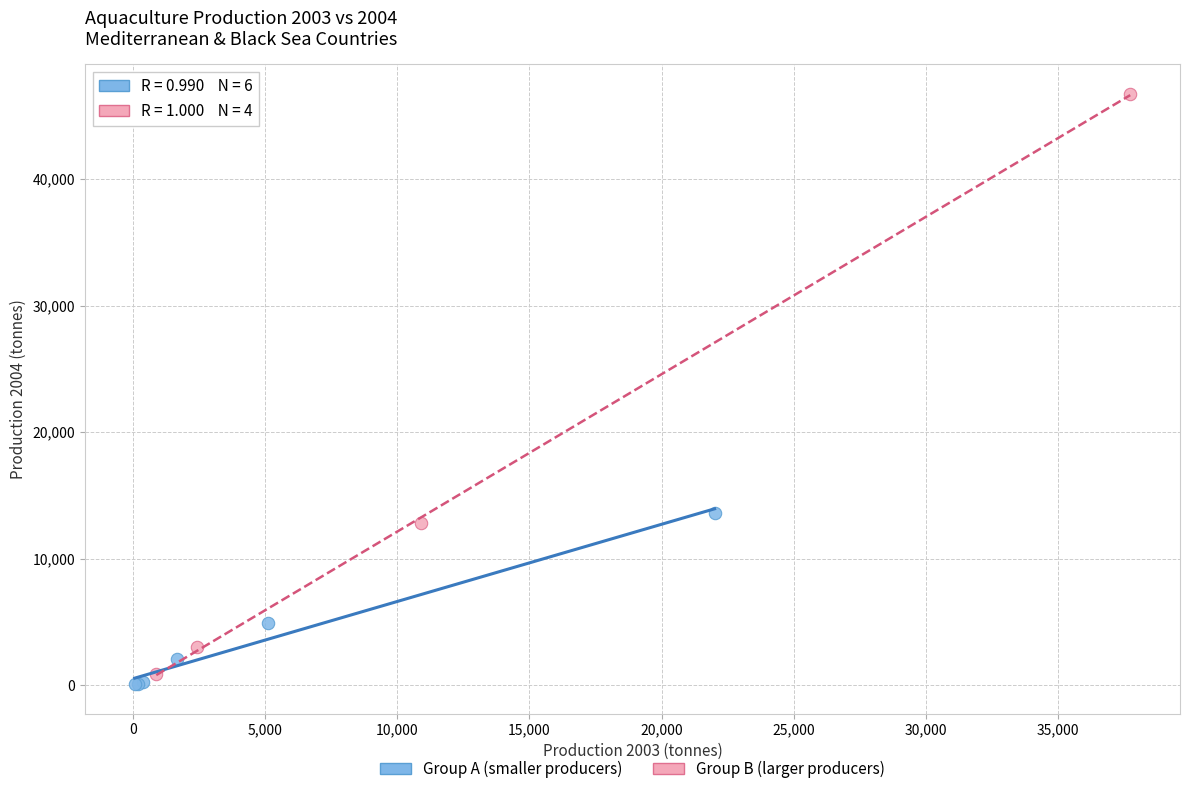

Which series contains the highest Y value?

Group B (larger producers)